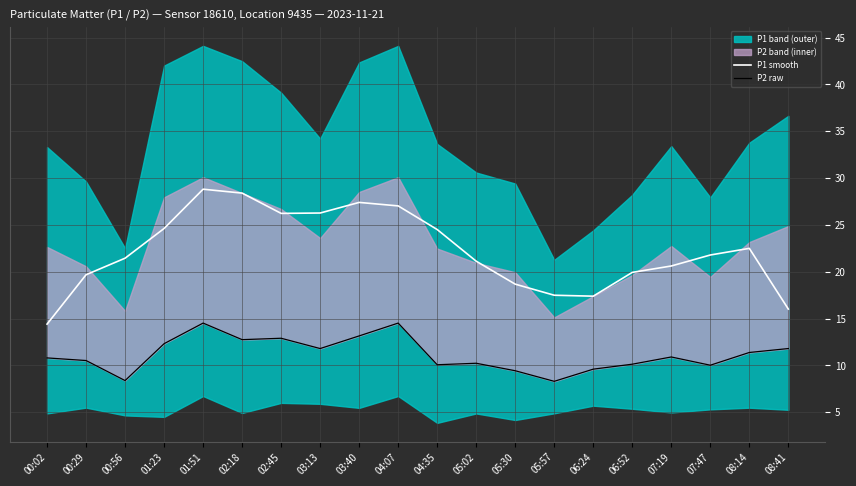

Where does the P2 raw series first go above 10?

00:02